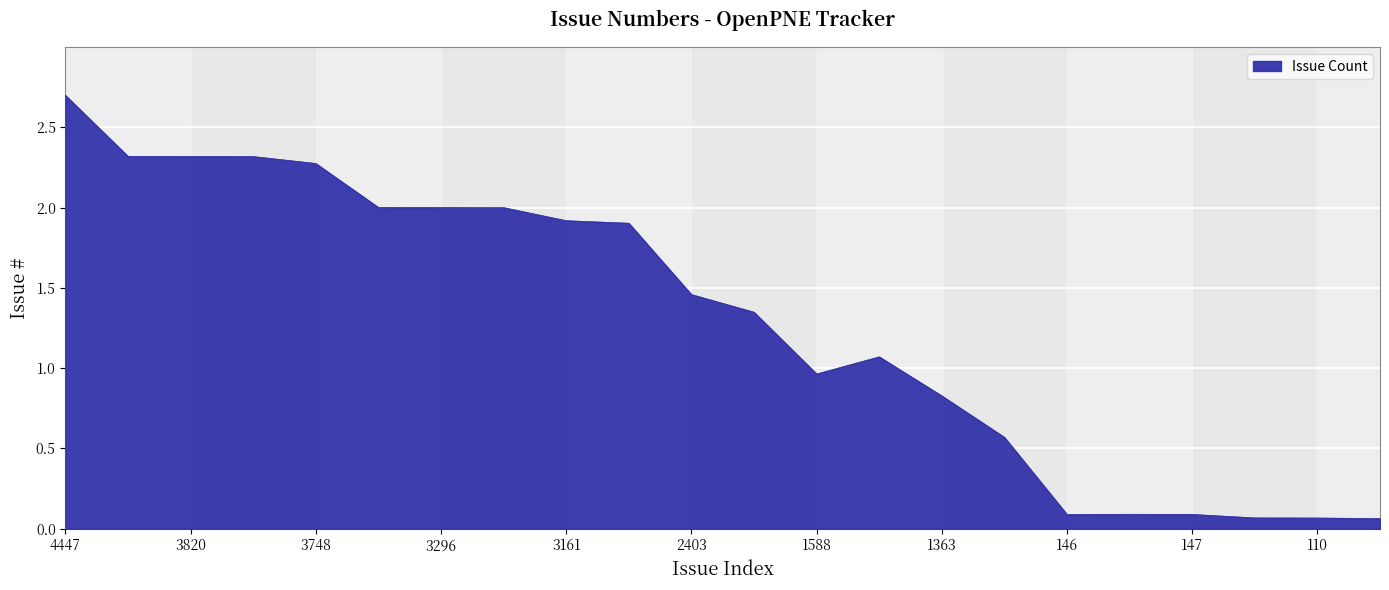

What is the maximum value shown in the chart?

2.7